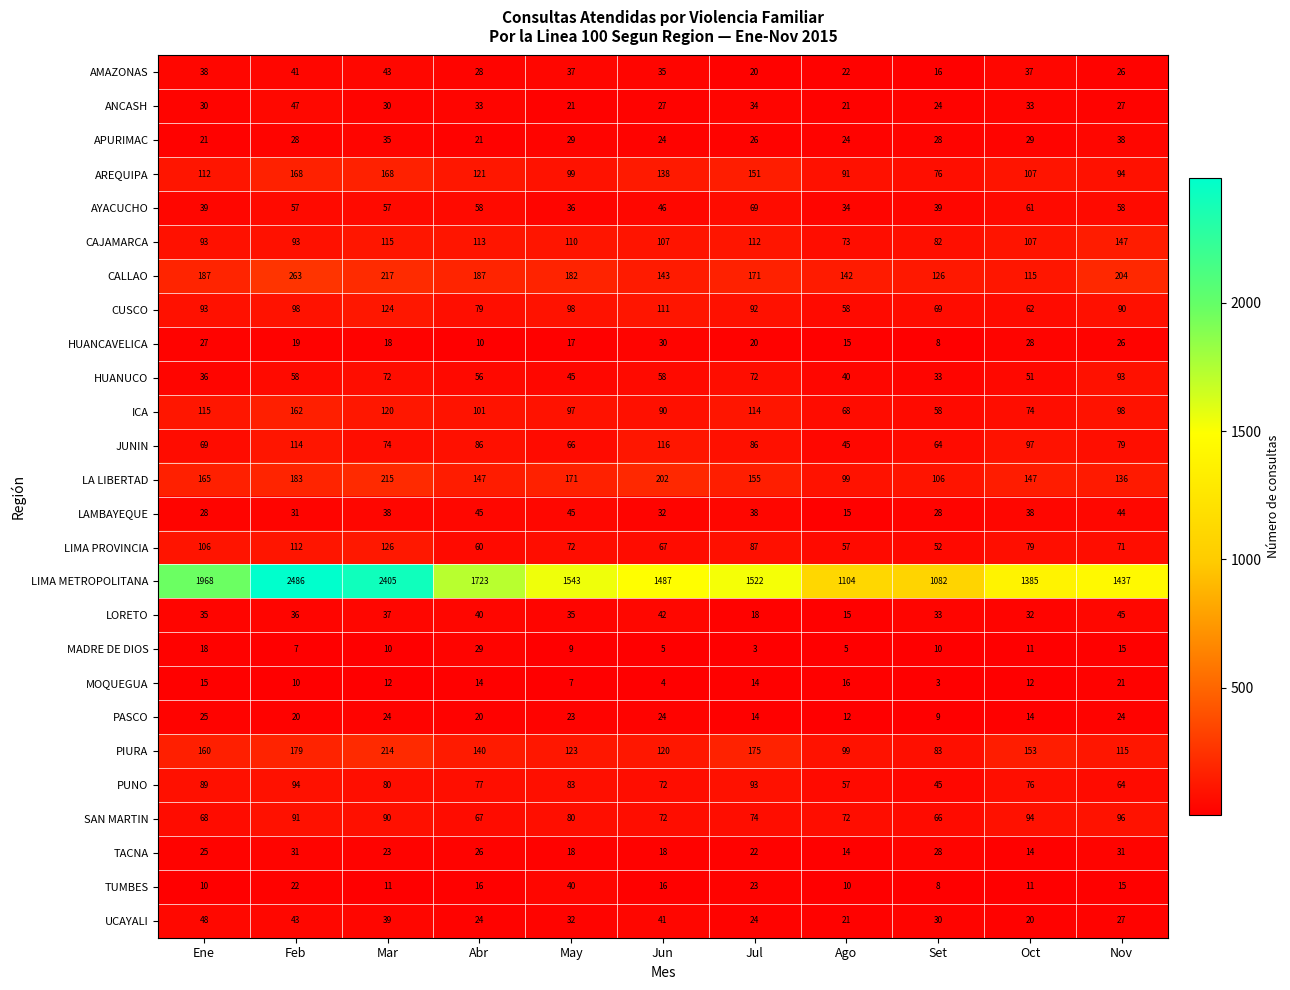

At how many categories does at least one series exceed 1461?

7